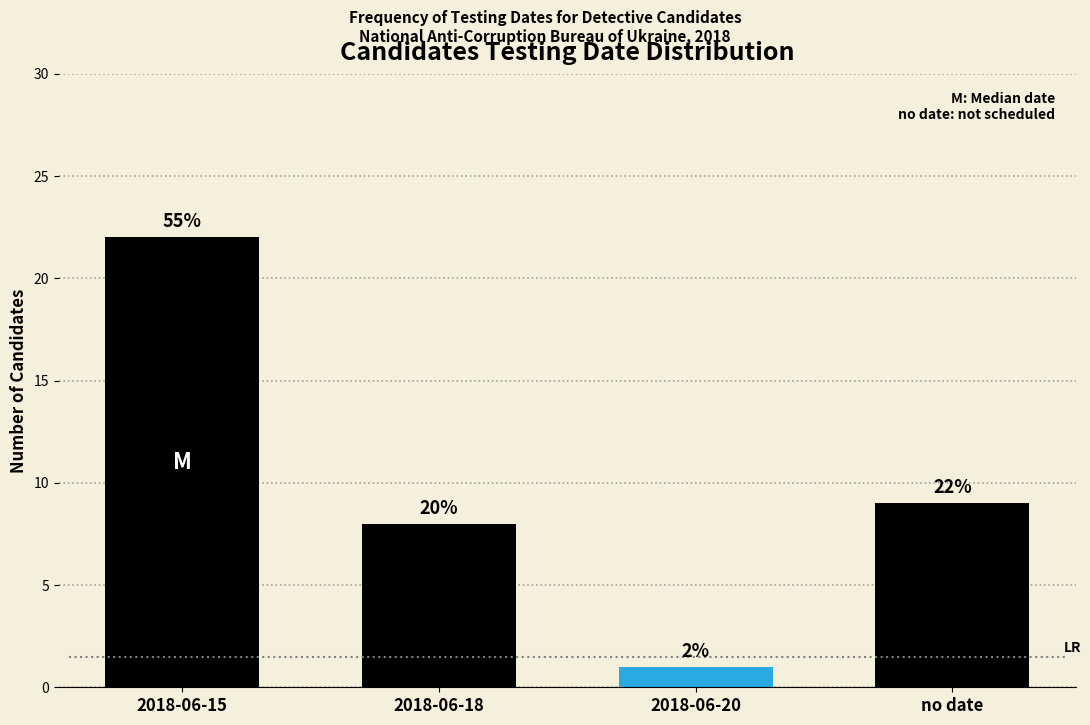

Are the bars horizontal?

No